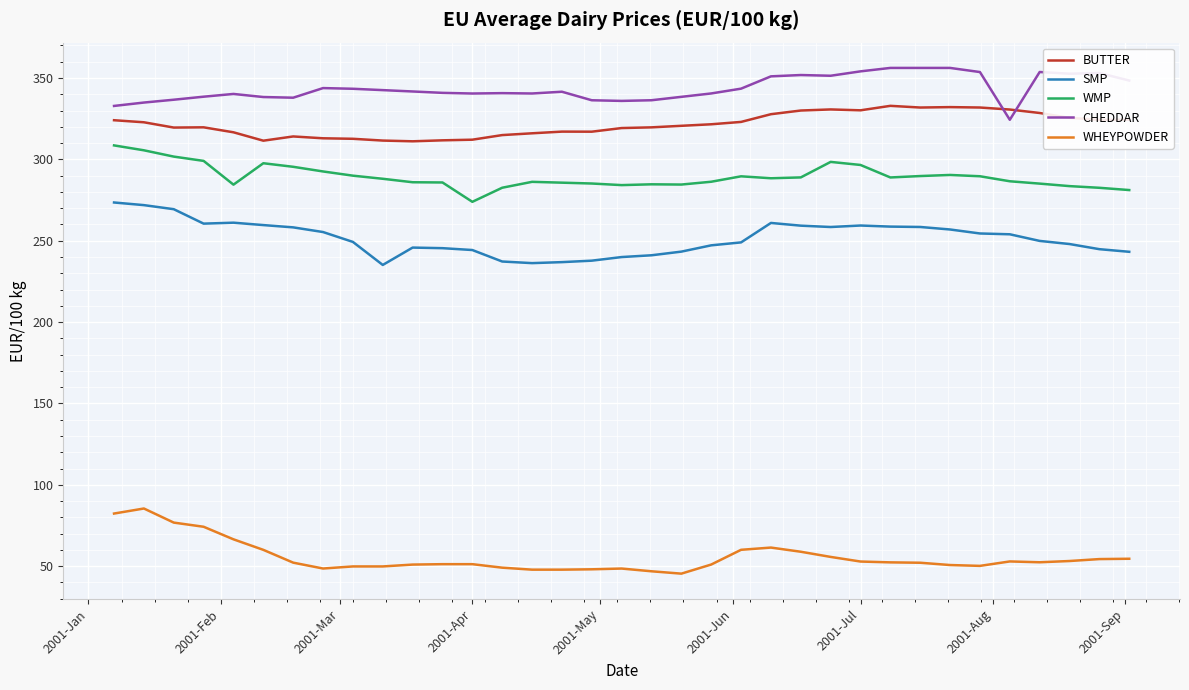

Rank the series by their maximum value, from highest to lowest.

CHEDDAR, BUTTER, WMP, SMP, WHEYPOWDER